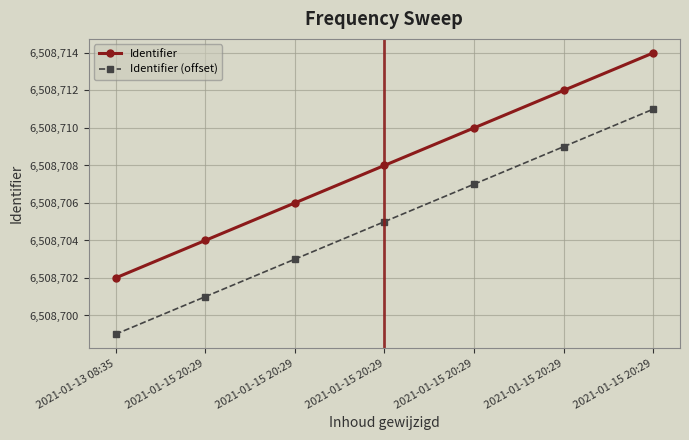

What are all the series names shown in the legend?

Identifier, Identifier (offset)